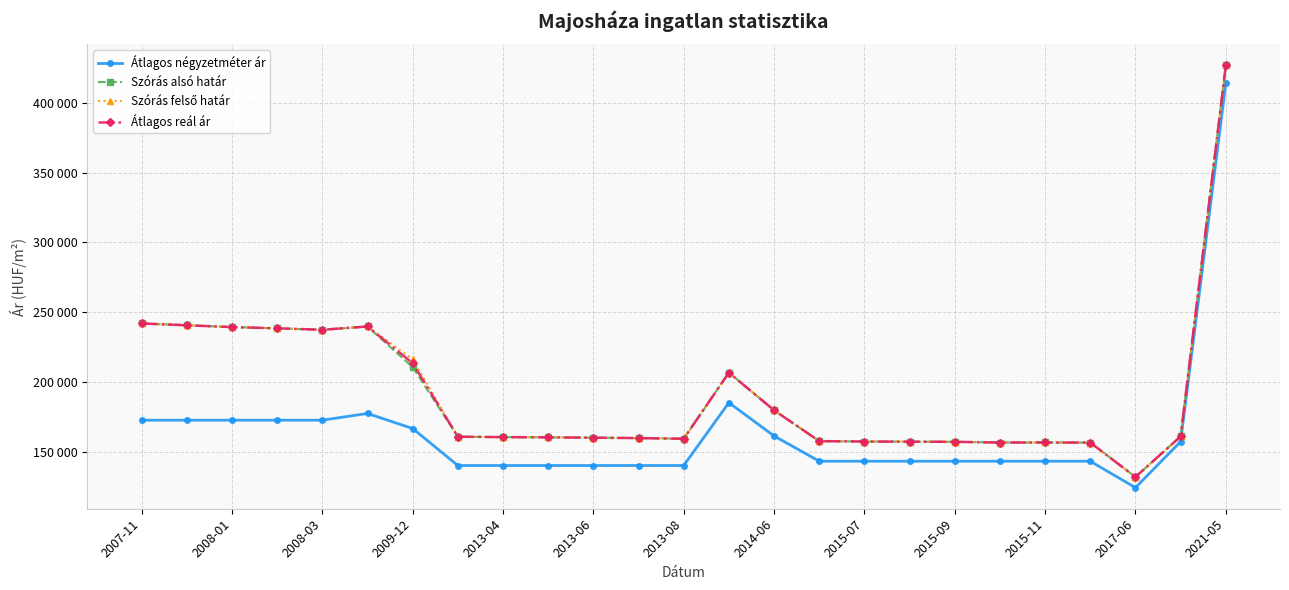

Reading left to right, what are all the values shown in this chart?

Átlagos négyzetméter ár: 172500	172500	172500	172500	172500	177347	166513	140000	140000	140000	140000	140000	140000	185074	161194	143076	143076	143076	143076	143076	143076	143076	124137	157142	414062
Szórás alsó határ: 241861	240565	239283	238386	237348	239695	210508	160659	160368	160202	159954	159665	159214	206597	179623	157490	157217	157100	156983	156478	156517	156440	131791	160850	426893
Szórás felső határ: 241861	240565	239283	238386	237348	239695	216140	160659	160368	160202	159954	159665	159214	206597	179623	157490	157217	157100	156983	156478	156517	156440	131791	160850	426893
Átlagos reál ár: 241861	240565	239283	238386	237348	239695	213324	160659	160368	160202	159954	159665	159214	206597	179623	157490	157217	157100	156983	156478	156517	156440	131791	160850	426893